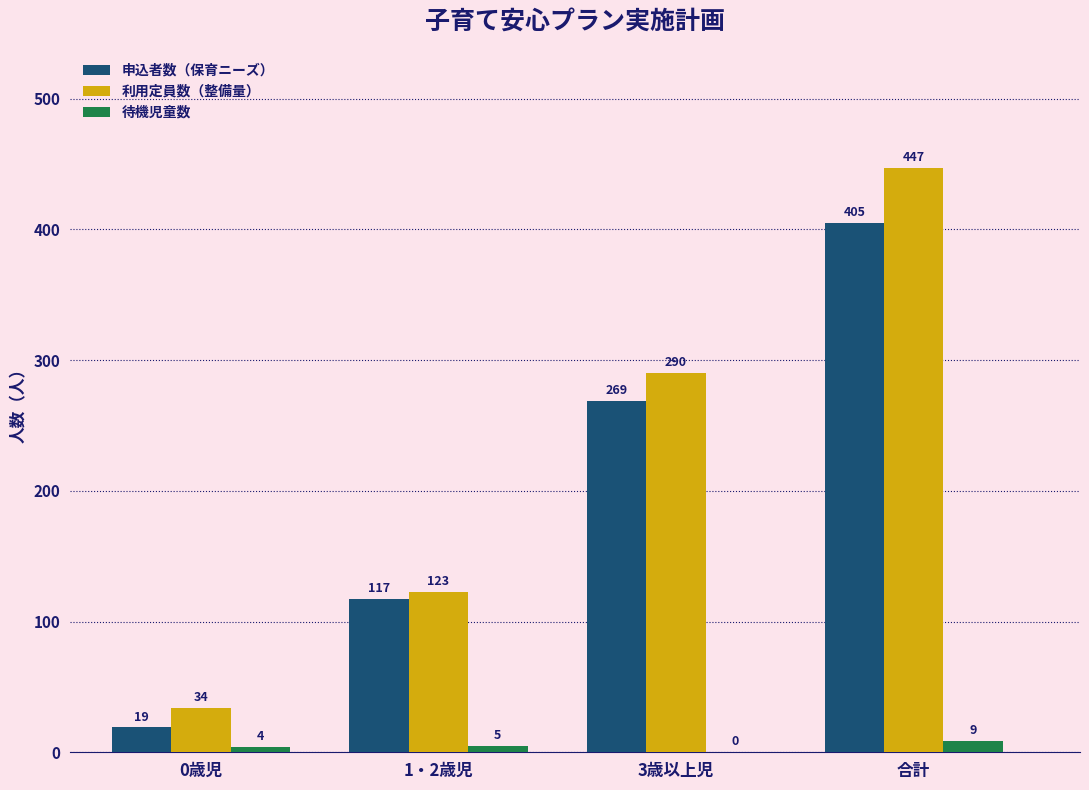

Reading left to right, list all the values displayed in this chart.

申込者数（保育ニーズ）: 0歳児=19	1・2歳児=117	3歳以上児=269	合計=405
利用定員数（整備量）: 0歳児=34	1・2歳児=123	3歳以上児=290	合計=447
待機児童数: 0歳児=4	1・2歳児=5	3歳以上児=0	合計=9